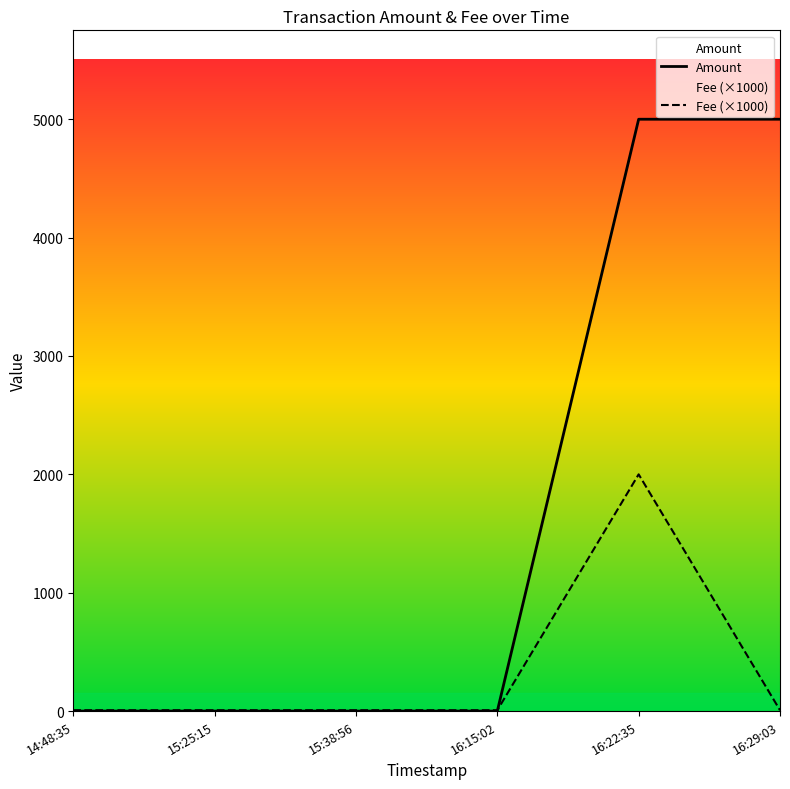

What are all the series names shown in the legend?

Amount, Fee (×1000)